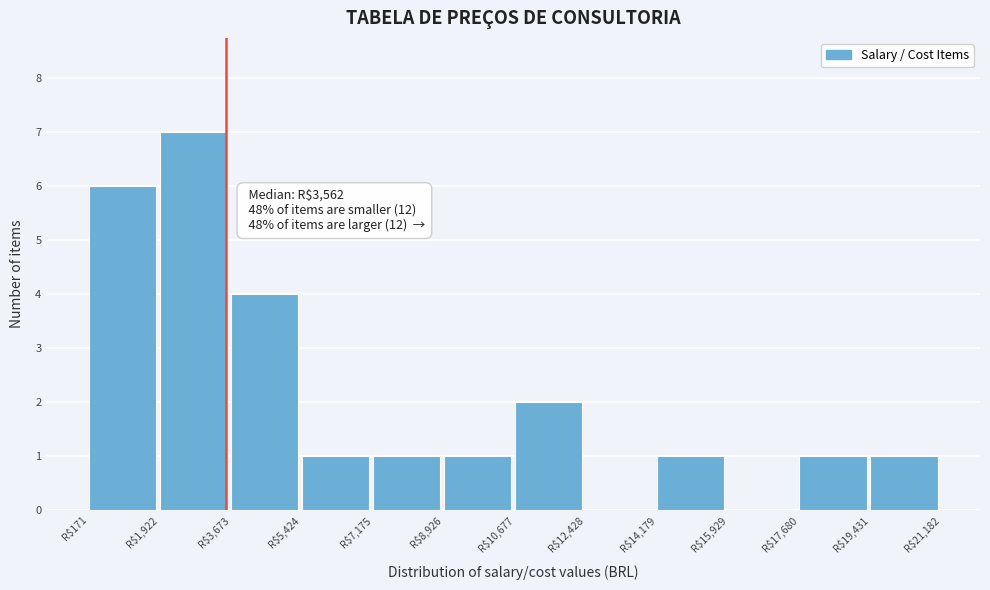

Which range on the x-axis has the tallest bar?

2000 to 3600